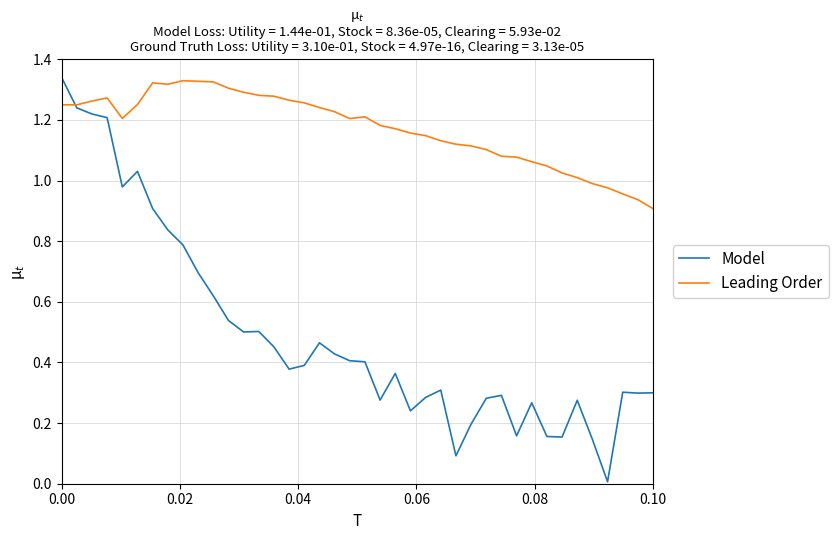

Which series has the largest total across all categories?

Leading Order